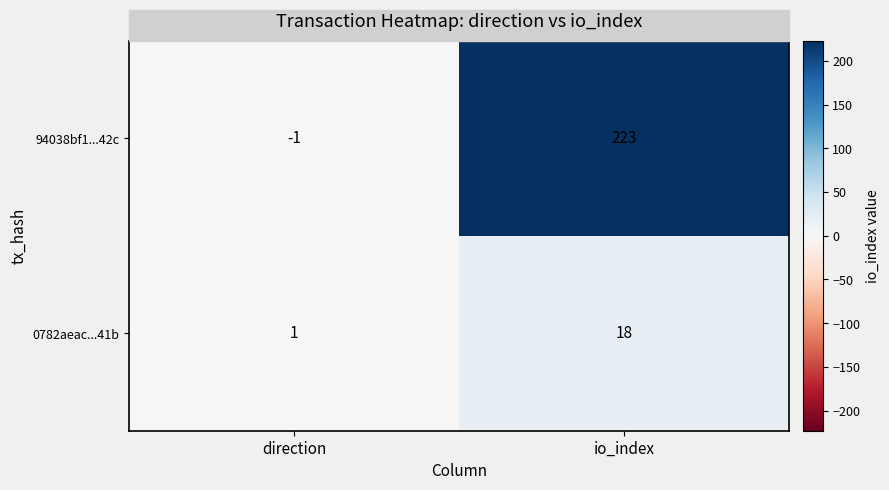

At which label is 94038bf1...42c closest to 111?

direction